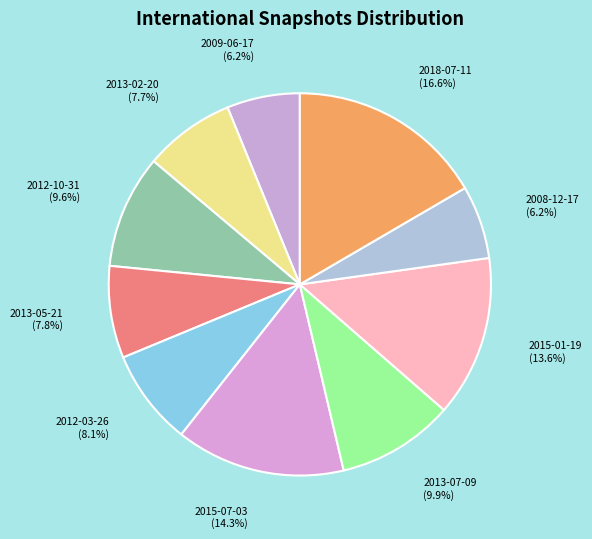

Approximately how many times larger is the value at 2015-01-19 compared to 2009-06-17?

2.2